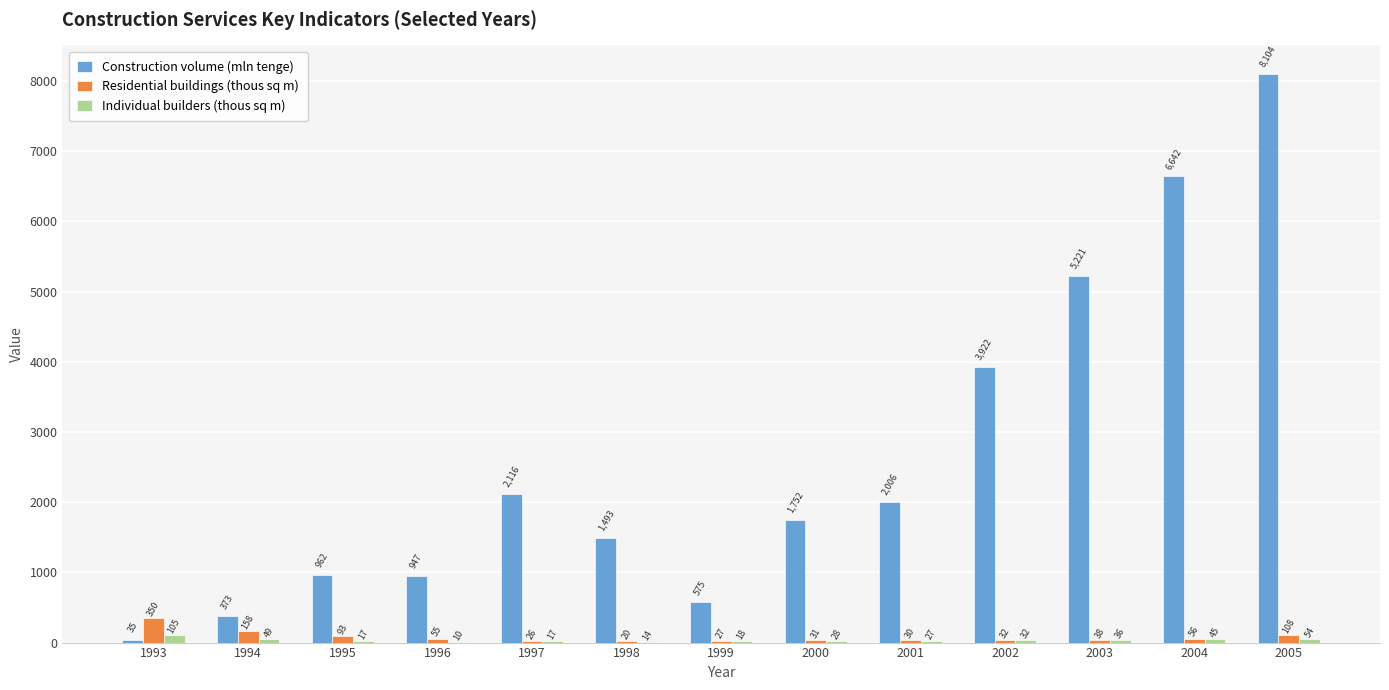

Which series has the largest total across all categories?

Construction volume (mln tenge)